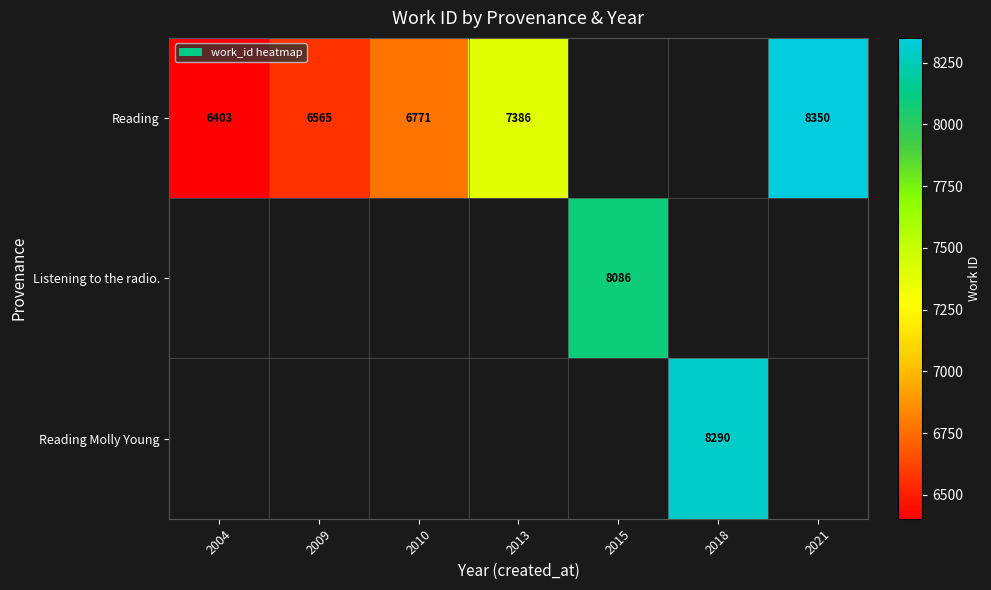

At which category does the chart reach its peak across all series?

2021